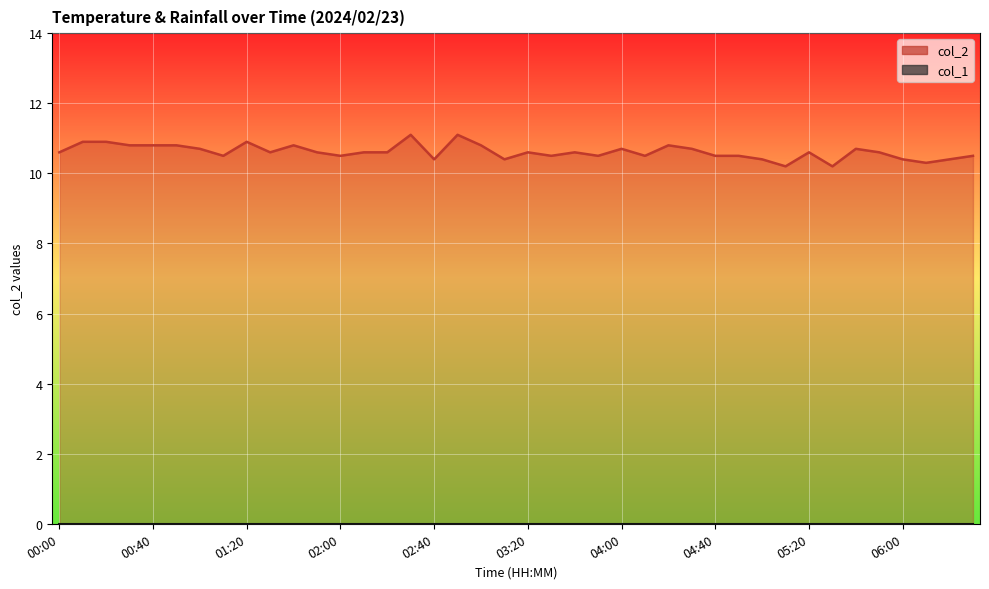

How many interior local peaks does the col_2 line series have?

10